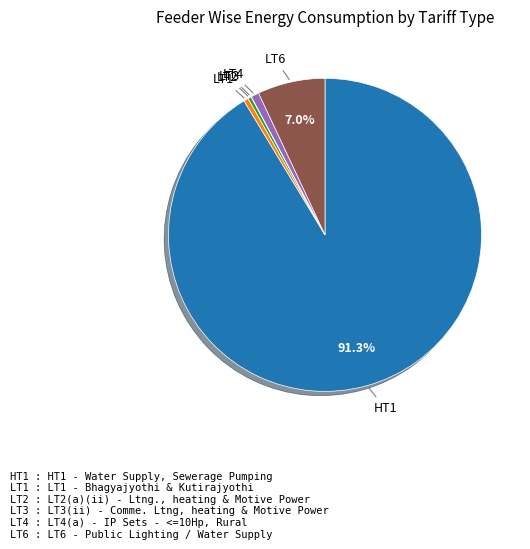

Which category accounts for the majority?

HT1